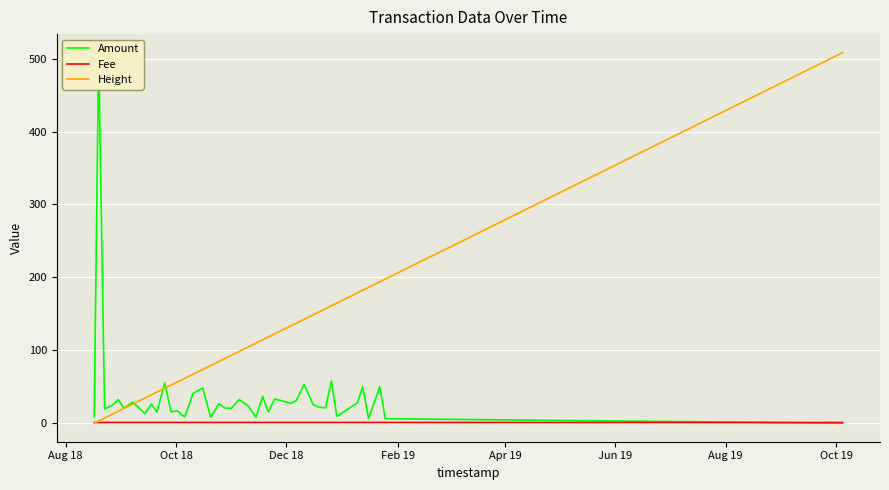

What is the highest value of the Height series?

508.2